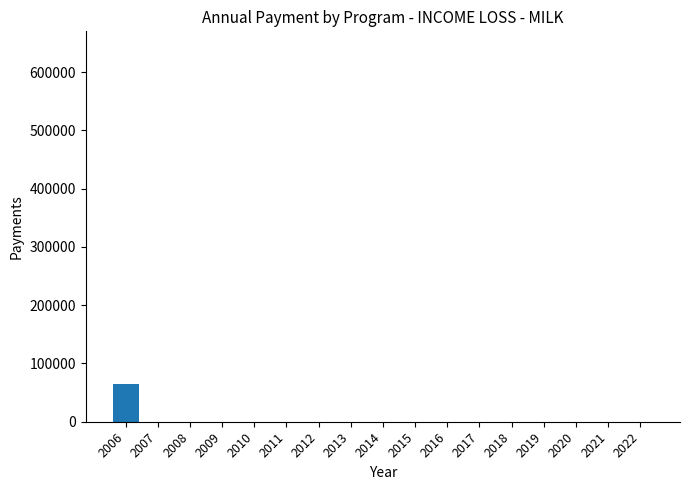

How many data points are above 0?

1